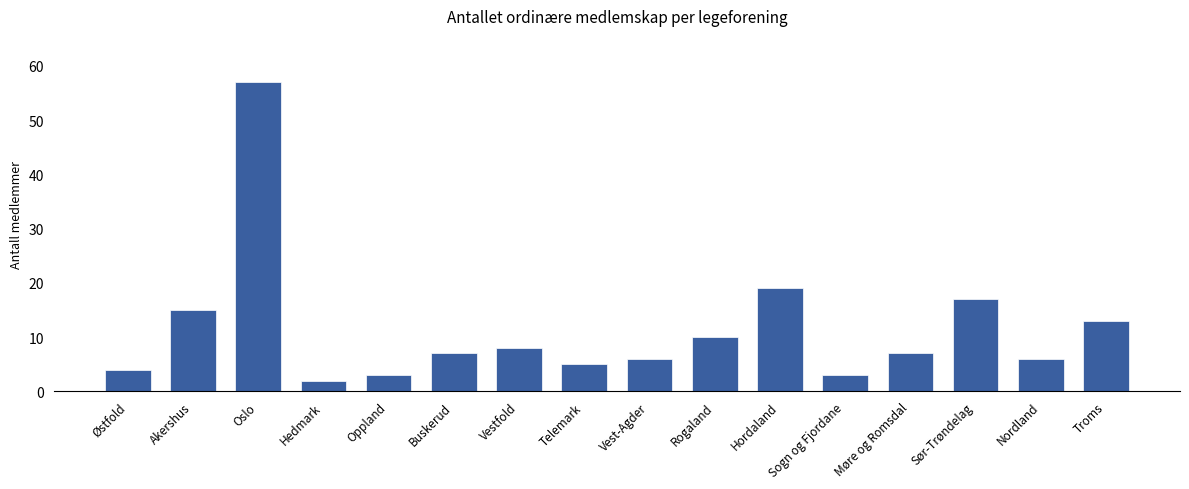

Reading left to right, what are all the values shown in this chart?

Østfold=4	Akershus=15	Oslo=57	Hedmark=2	Oppland=3	Buskerud=7	Vestfold=8	Telemark=5	Vest-Agder=6	Rogaland=10	Hordaland=19	Sogn og Fjordane=3	Møre og Romsdal=7	Sør-Trøndelag=17	Nordland=6	Troms=13